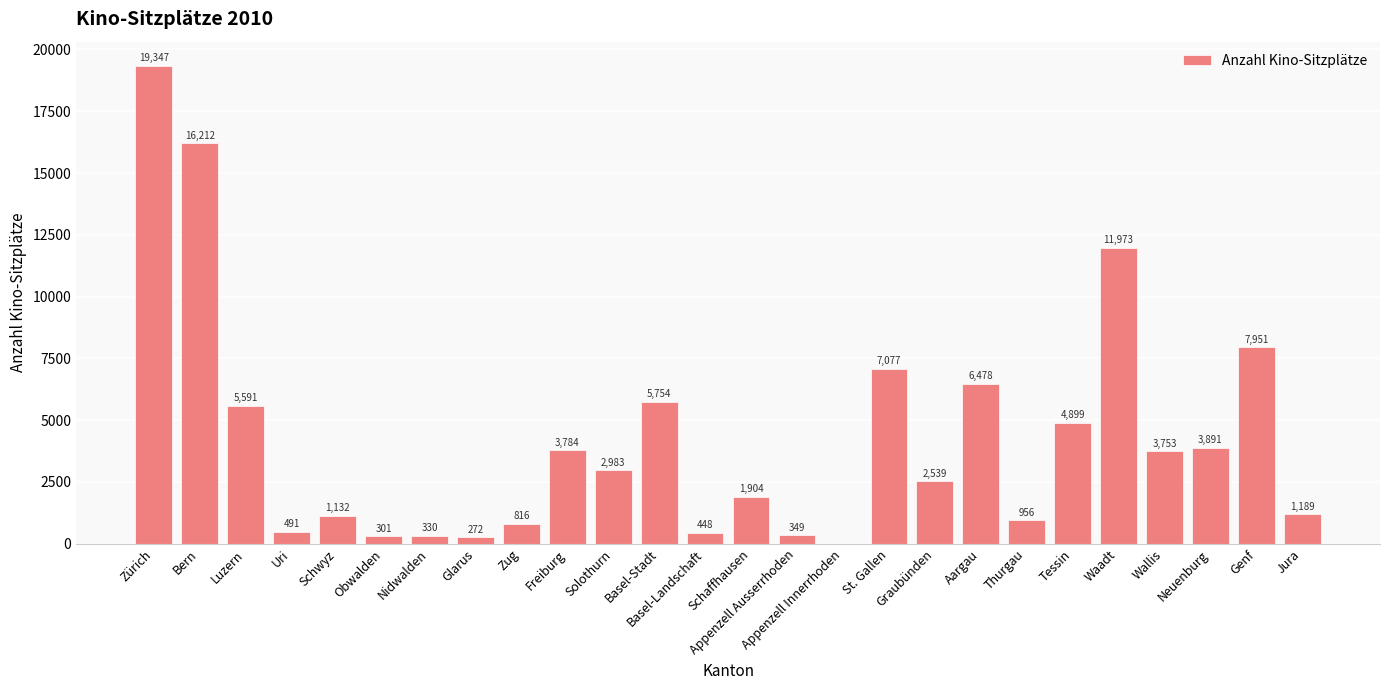

Reading left to right, what are all the values shown in this chart?

19347	16212	5591	491	1132	301	330	272	816	3784	2983	5754	448	1904	349	0	7077	2539	6478	956	4899	11973	3753	3891	7951	1189